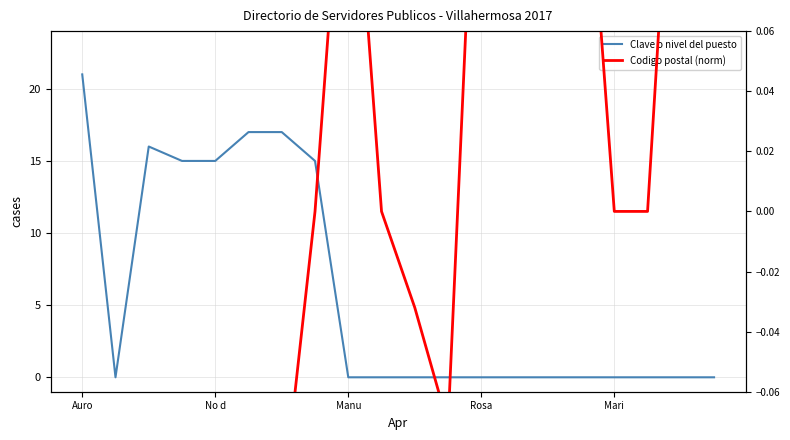

Is this an area chart (filled region under the line)?

No